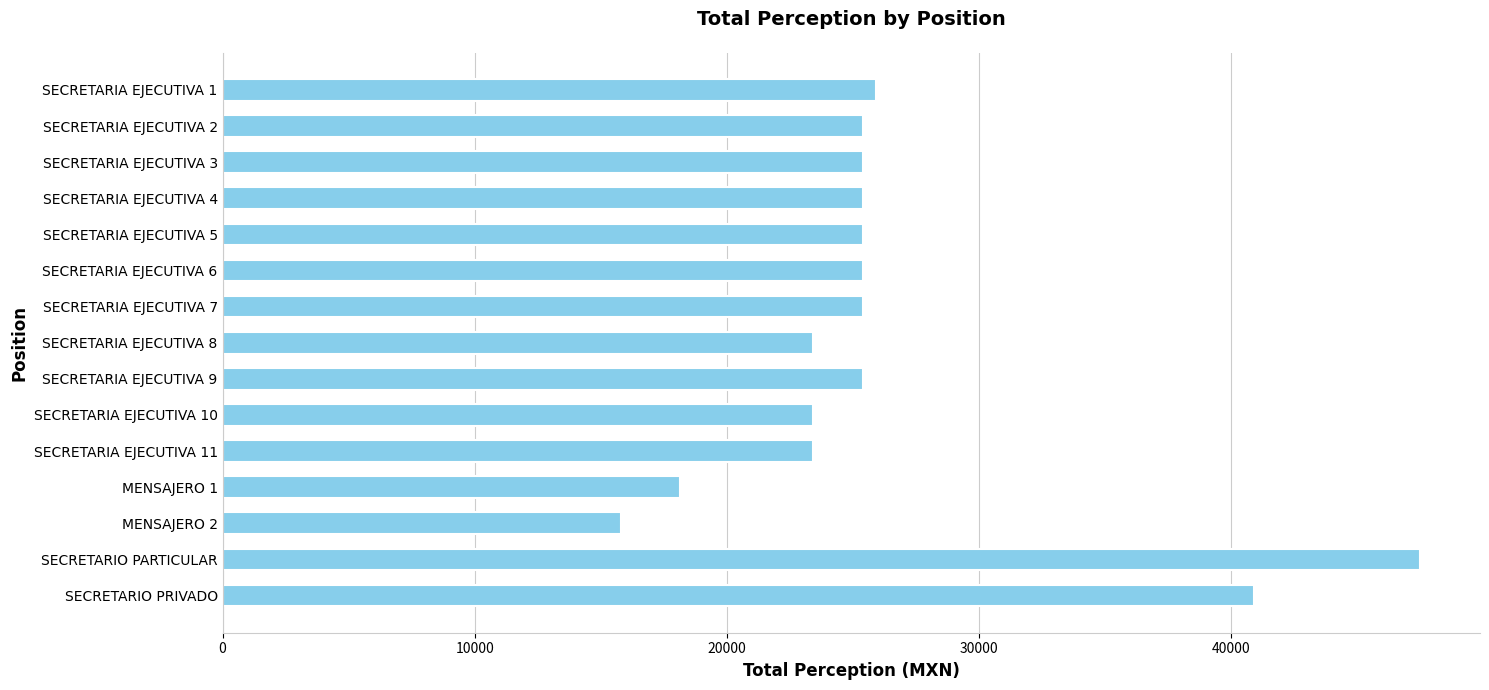

Reading top to bottom, what are all the values shown in this chart?

25903.5	25403.5	25403.5	25403.5	25403.5	25403.5	25403.5	23403.5	25403.5	23403.5	23403.5	18147.5	15784.6	47496.2	40915.2